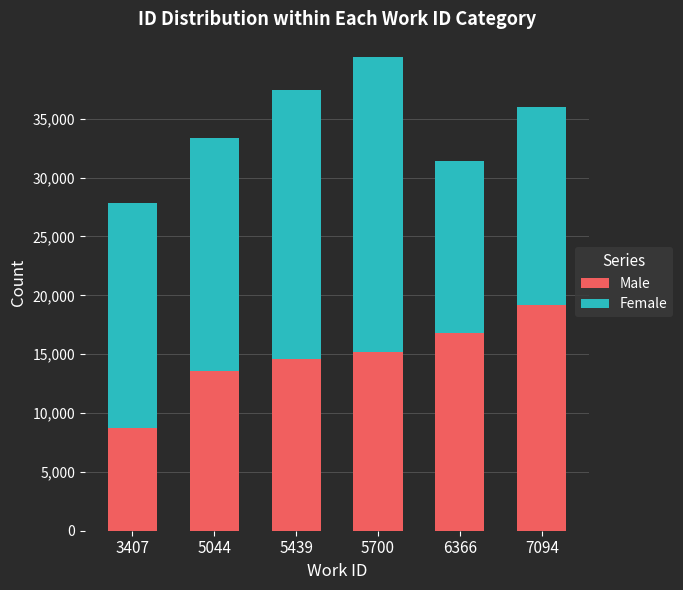

What is the total value across all series at 7094?

36000